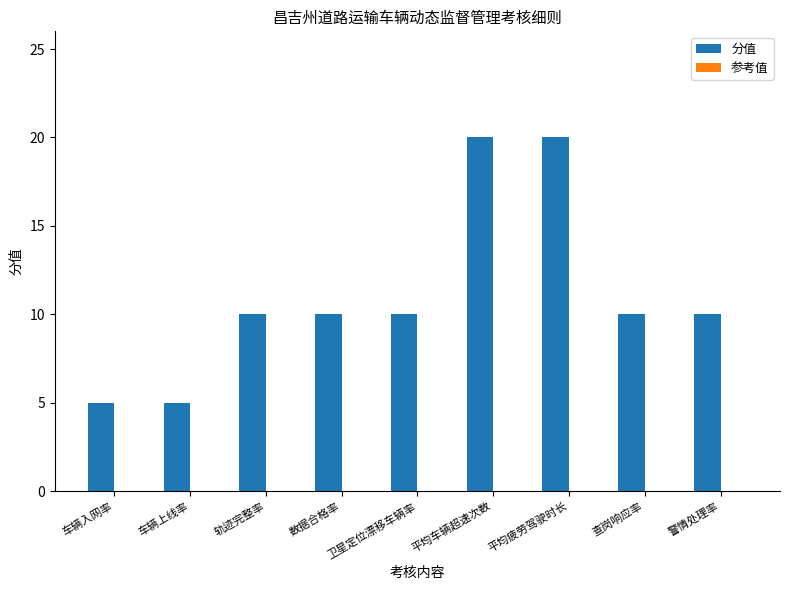

What is the difference between the maximum and second lowest values?

15